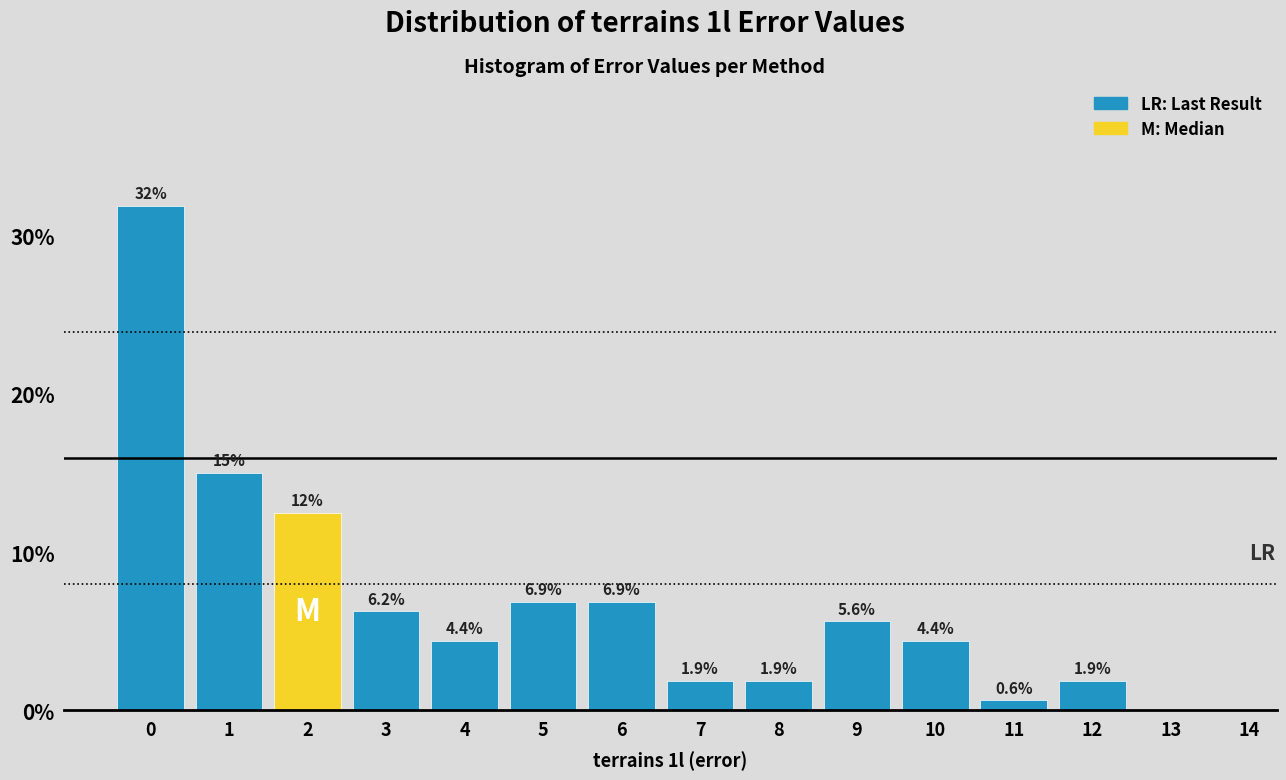

The chart shows a value of 20.7 at 2. True or false?

False